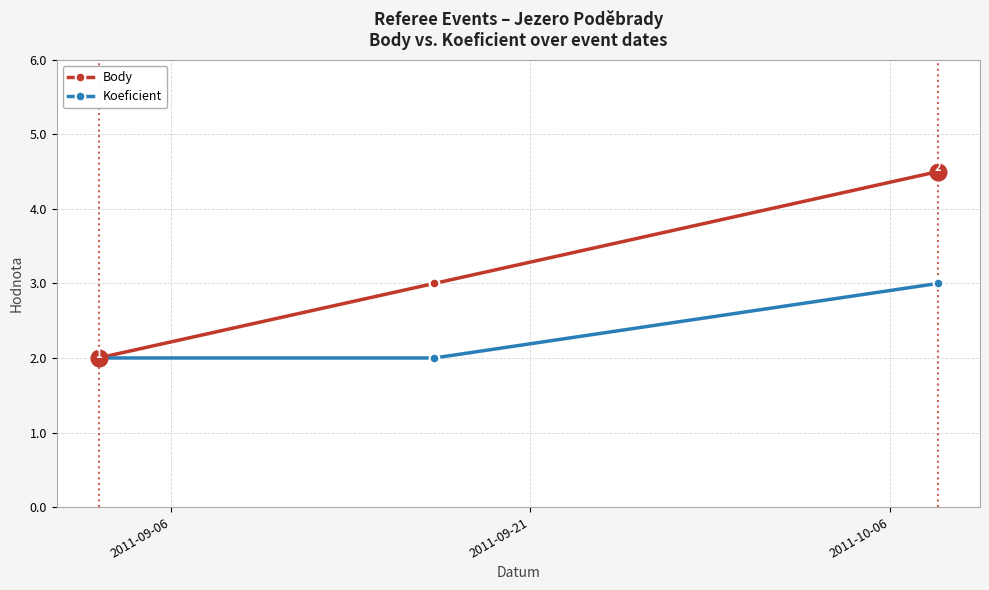

Count the Body values in the range 2 to 4.

2